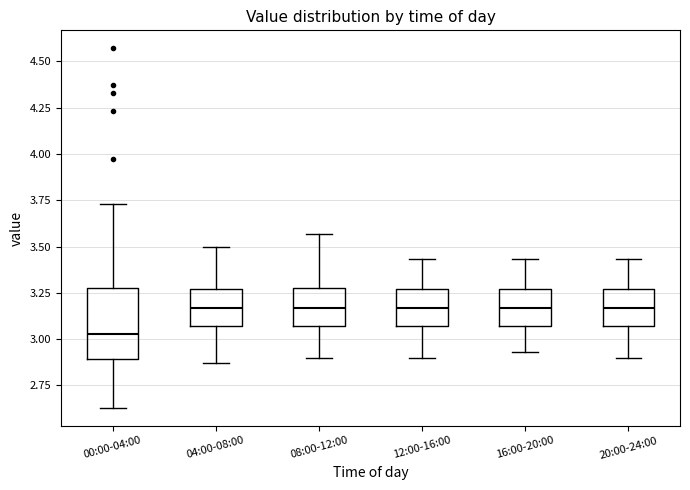

Reading left to right, read every box against the y-axis: the position of its median line, the range the box covers, and the ends of its whiskers. The values are not printed on the chart, so give them approximately, as read against the axis.

00:00-04:00: median 3.05, box 2.90 to 3.30, whiskers 2.65 to 3.75
04:00-08:00: median 3.15, box 3.05 to 3.25, whiskers 2.85 to 3.50
08:00-12:00: median 3.15, box 3.05 to 3.30, whiskers 2.90 to 3.55
12:00-16:00: median 3.15, box 3.05 to 3.25, whiskers 2.90 to 3.45
16:00-20:00: median 3.15, box 3.05 to 3.25, whiskers 2.95 to 3.45
20:00-24:00: median 3.15, box 3.05 to 3.25, whiskers 2.90 to 3.45